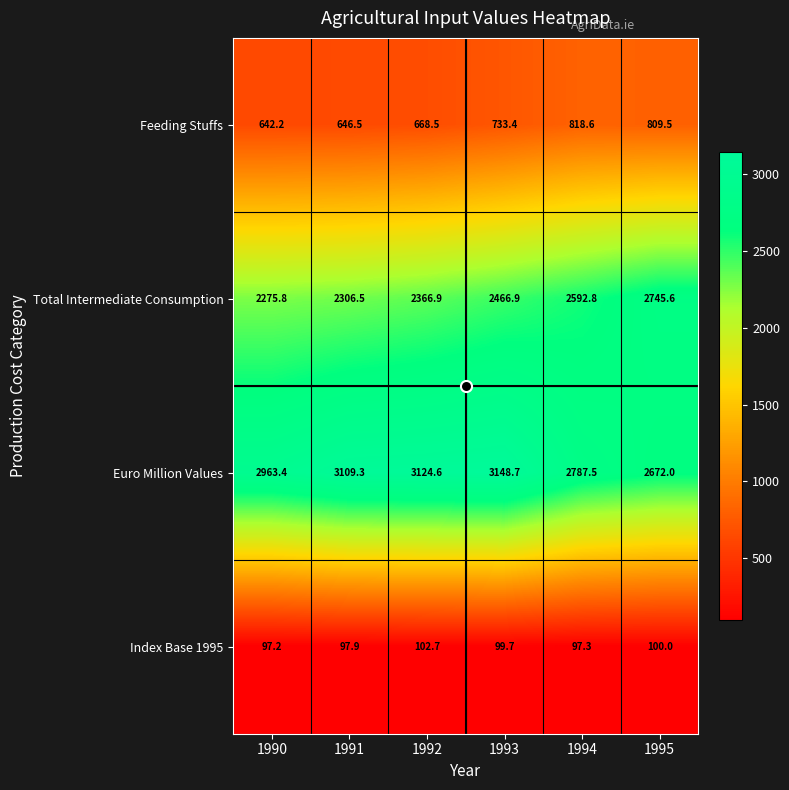

At which label does Euro Million Values first exceed 3109?

1991